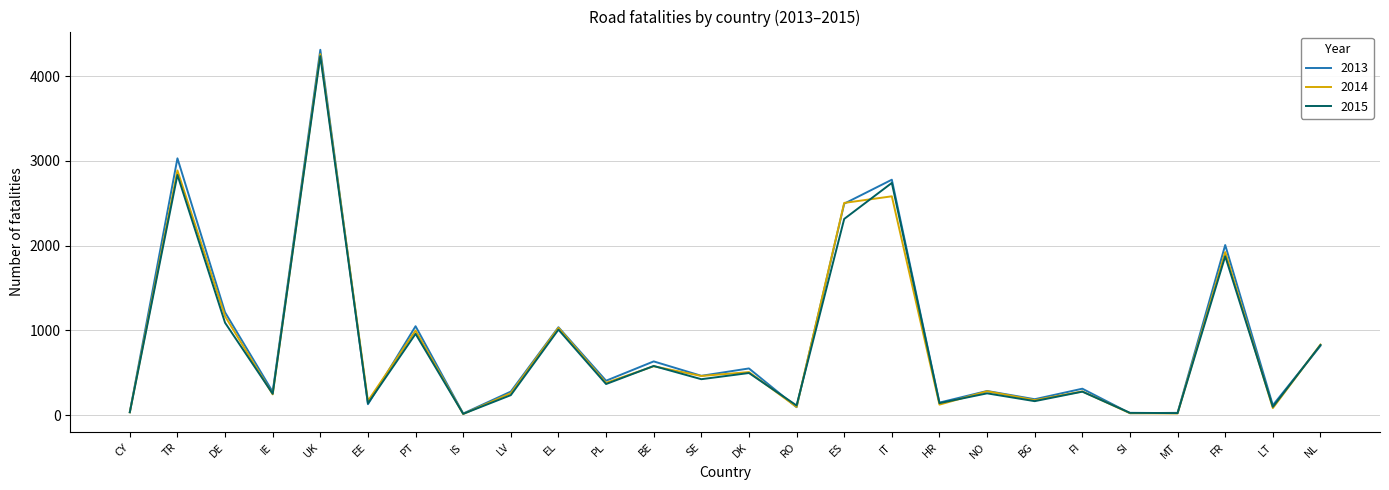

What is the difference between the 2014 values at SE and DE?

704